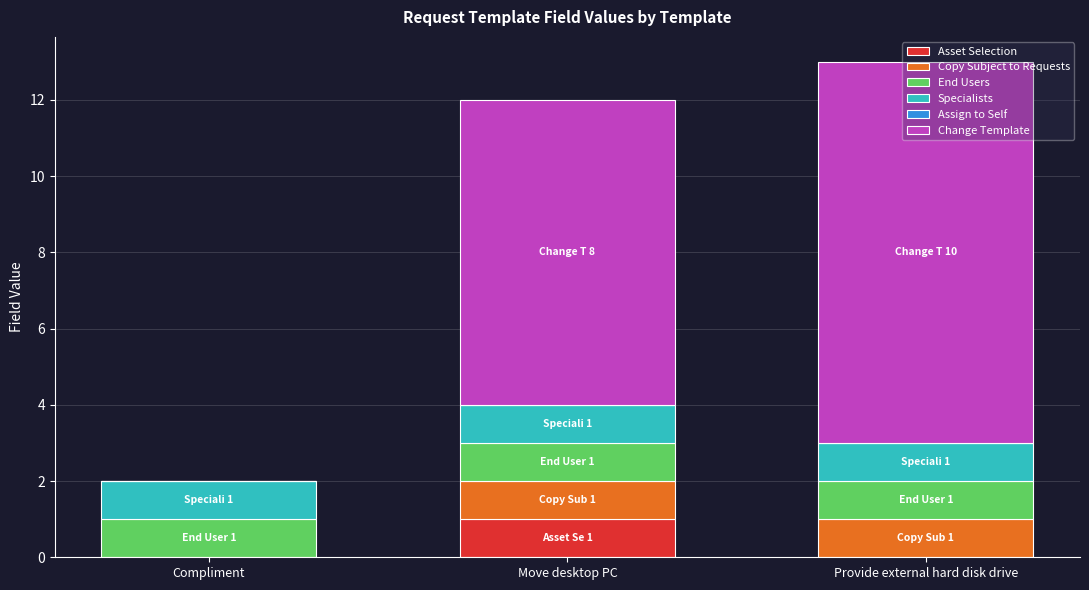

Are the bars grouped side by side (vs. stacked)?

No